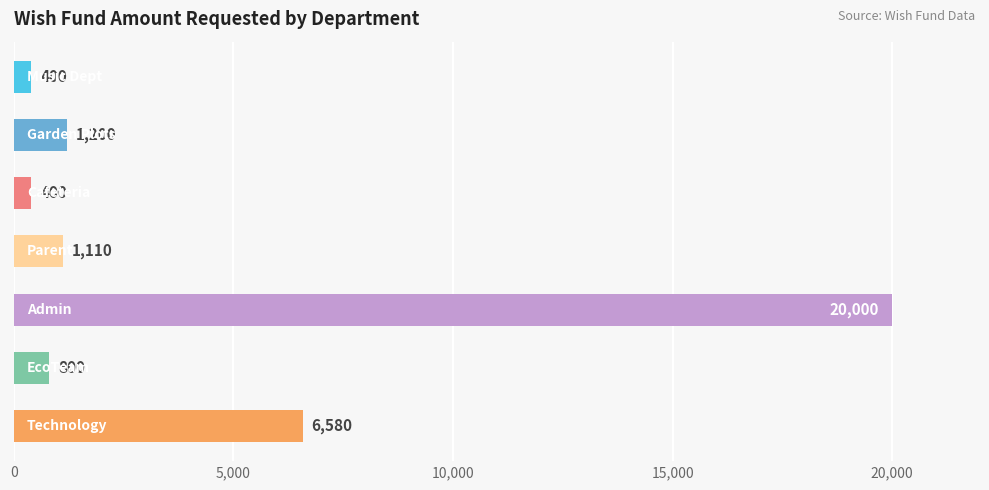

What is the greatest value displayed?

20000